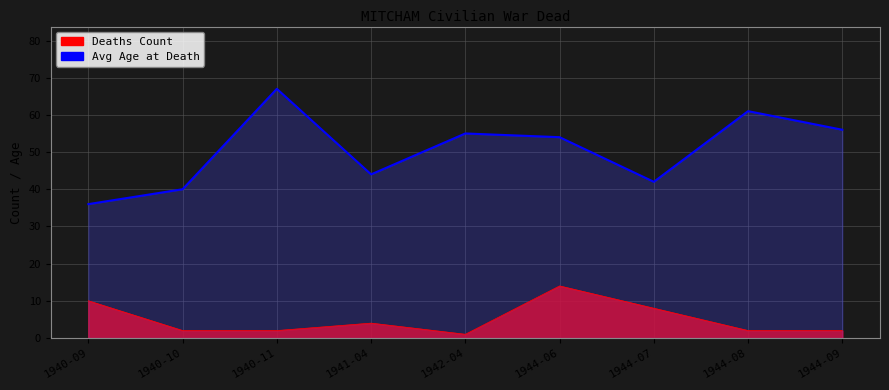

Between 1942-04 and 1940-10, which is larger?

1940-10